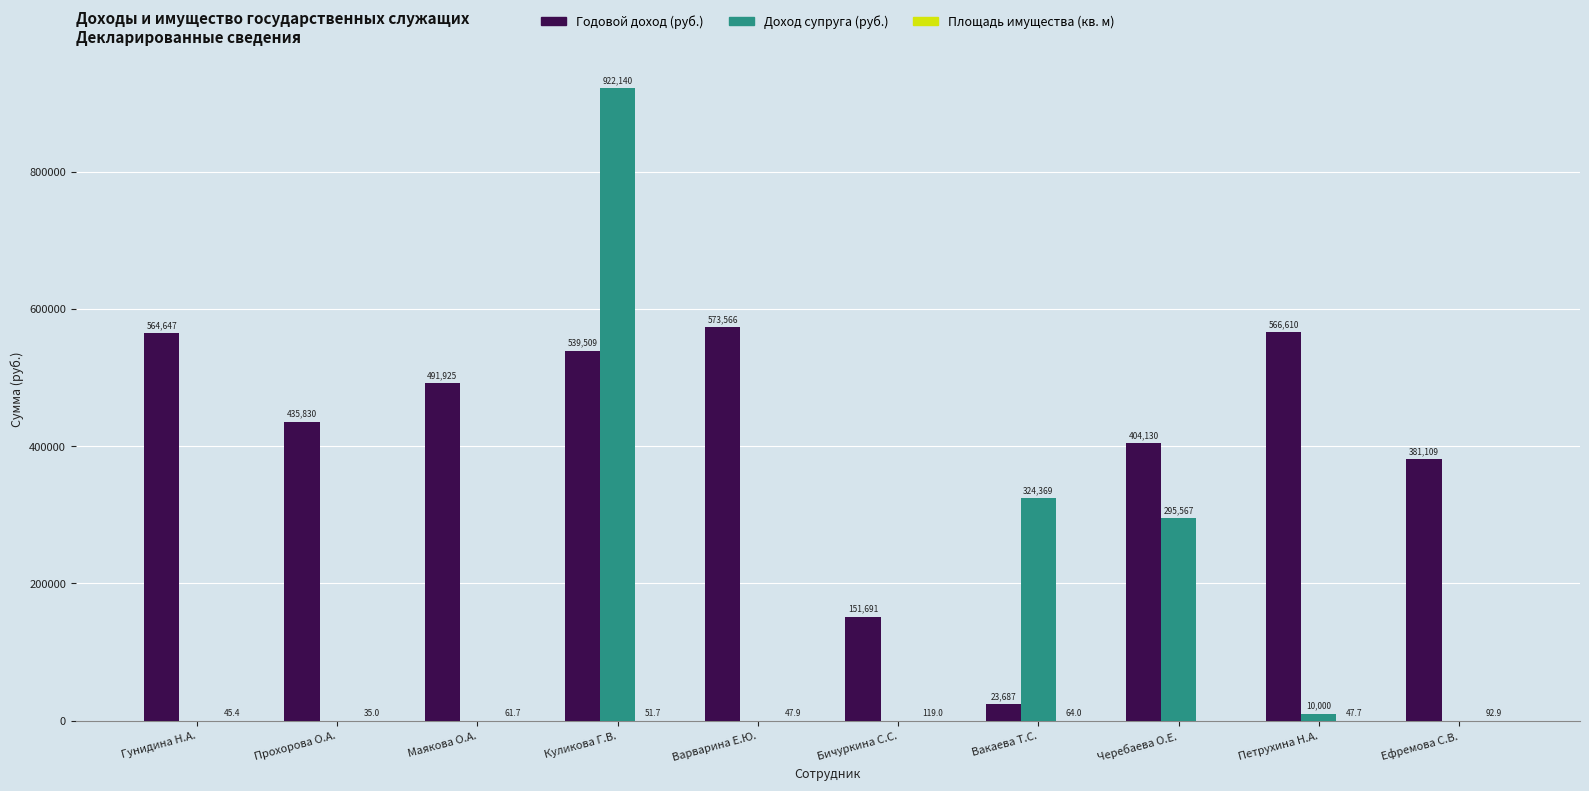

Where is Годовой доход (руб.) nearest to the value 298626?

Ефремова С.В.